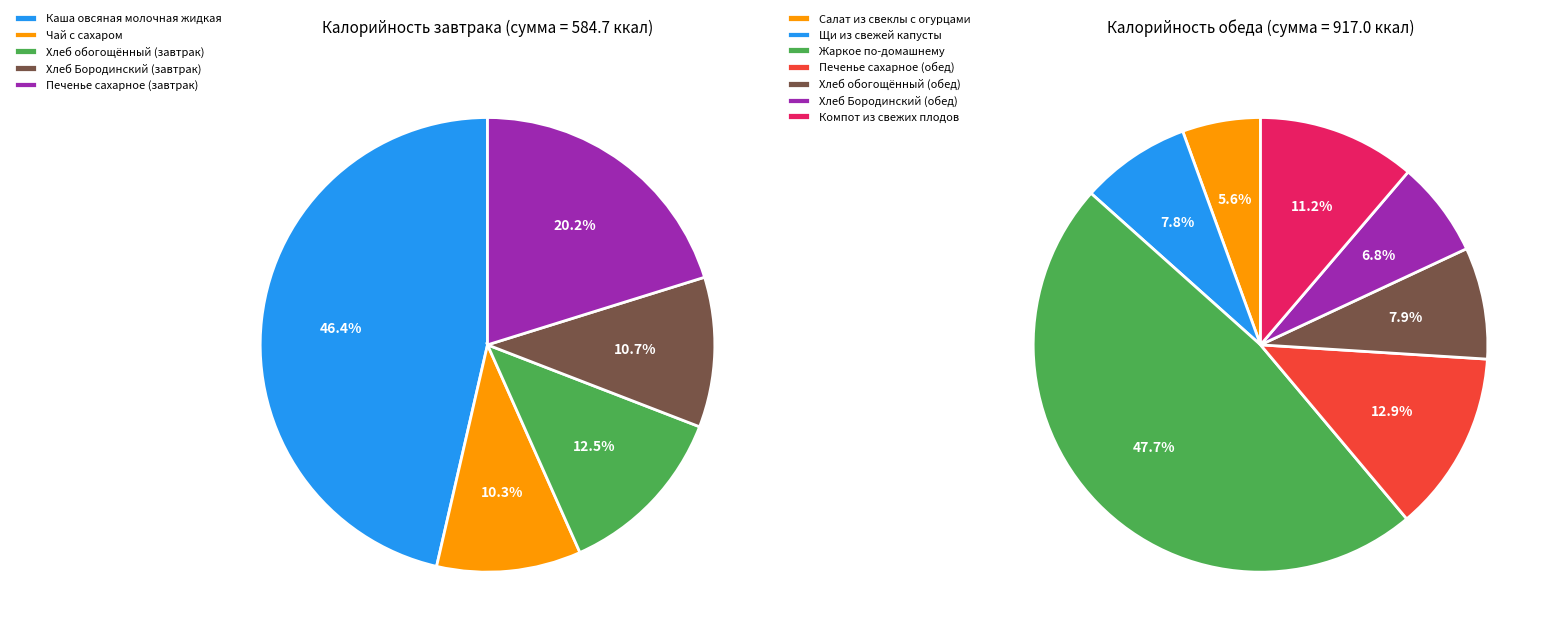

Which category has the smallest portion of the pie?

Салат из свеклы с огурцами